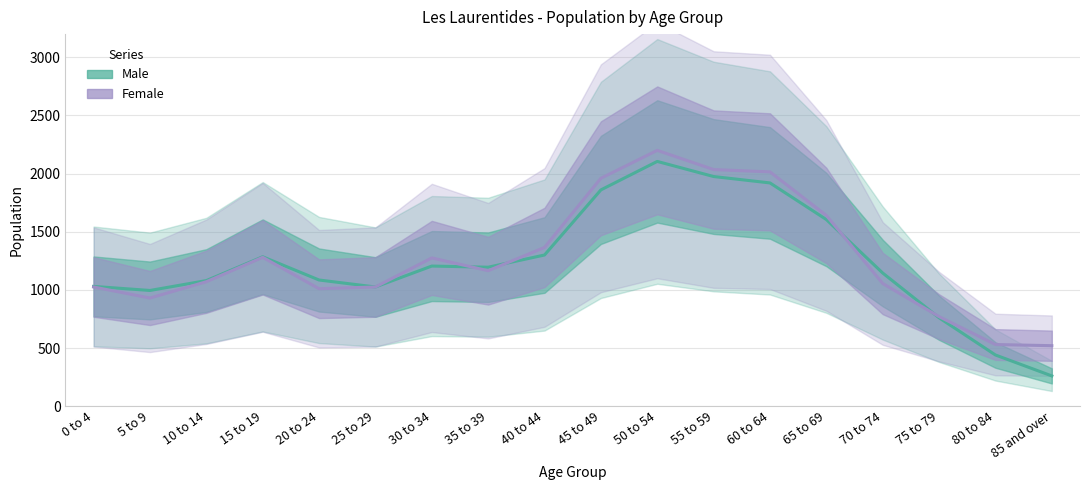

Which category has the lowest value in the Female series?

85 and over